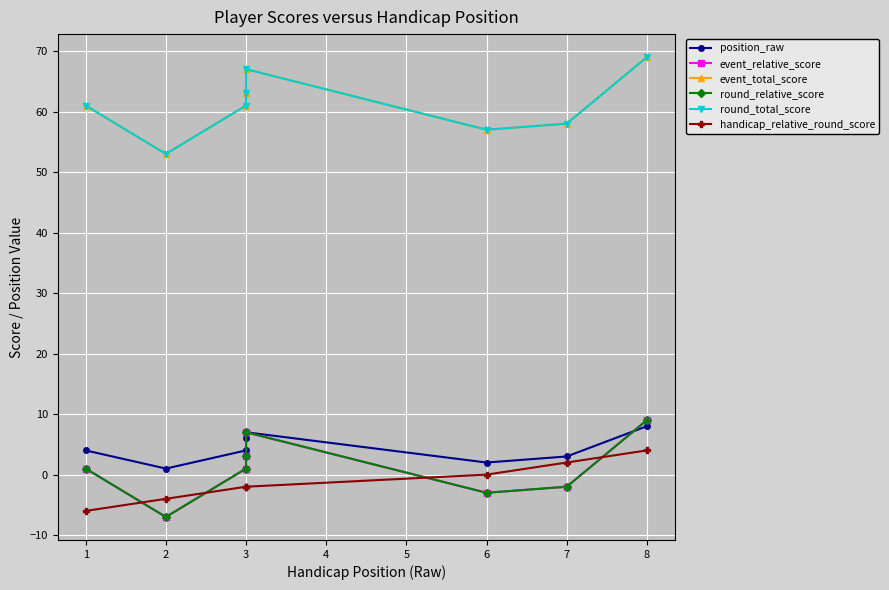

List the series in order of their peak value, highest first.

event_total_score, round_total_score, event_relative_score, round_relative_score, position_raw, handicap_relative_round_score